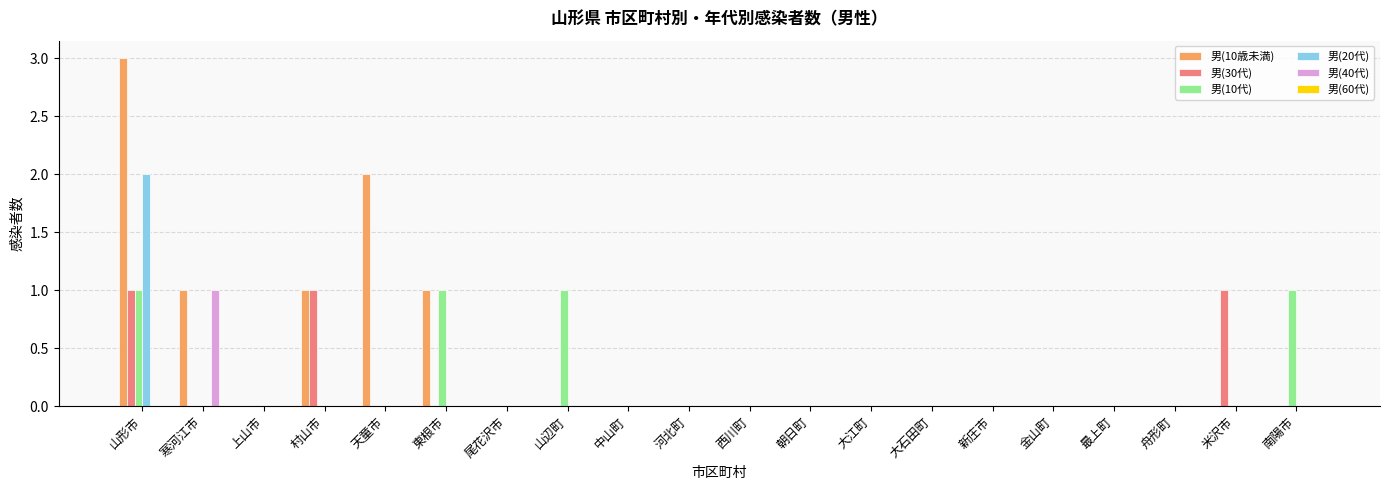

Are the bars horizontal?

No